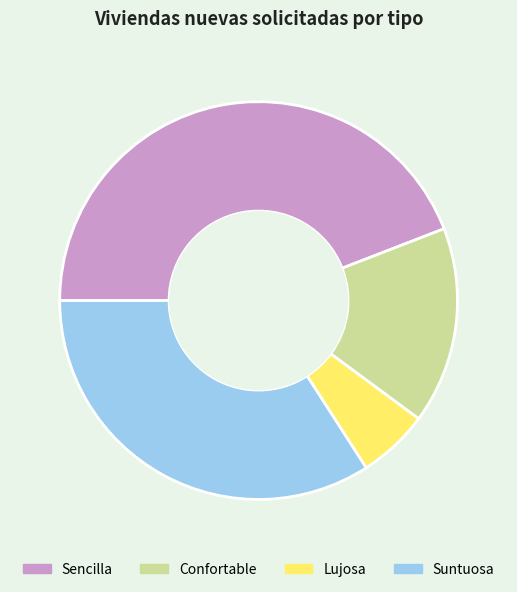

Approximately how many times larger is the value at Confortable compared to Sencilla?

0.4